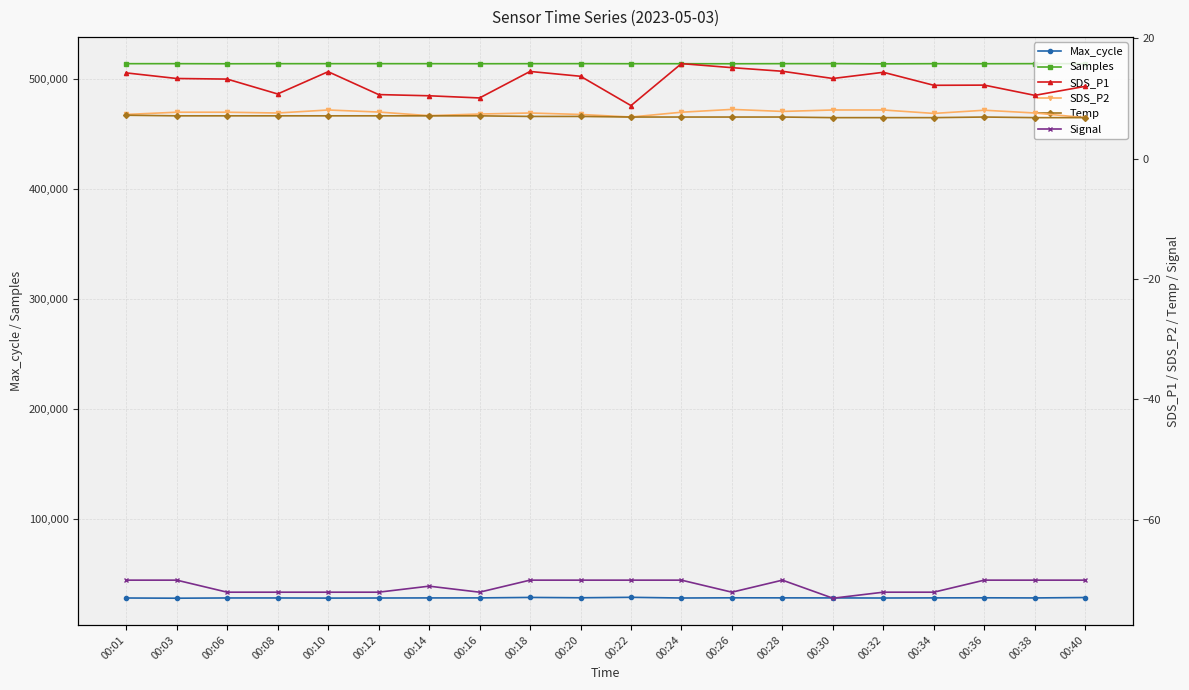

Rank the series by their maximum value, from highest to lowest.

Samples, Max_cycle, SDS_P1, SDS_P2, Temp, Signal